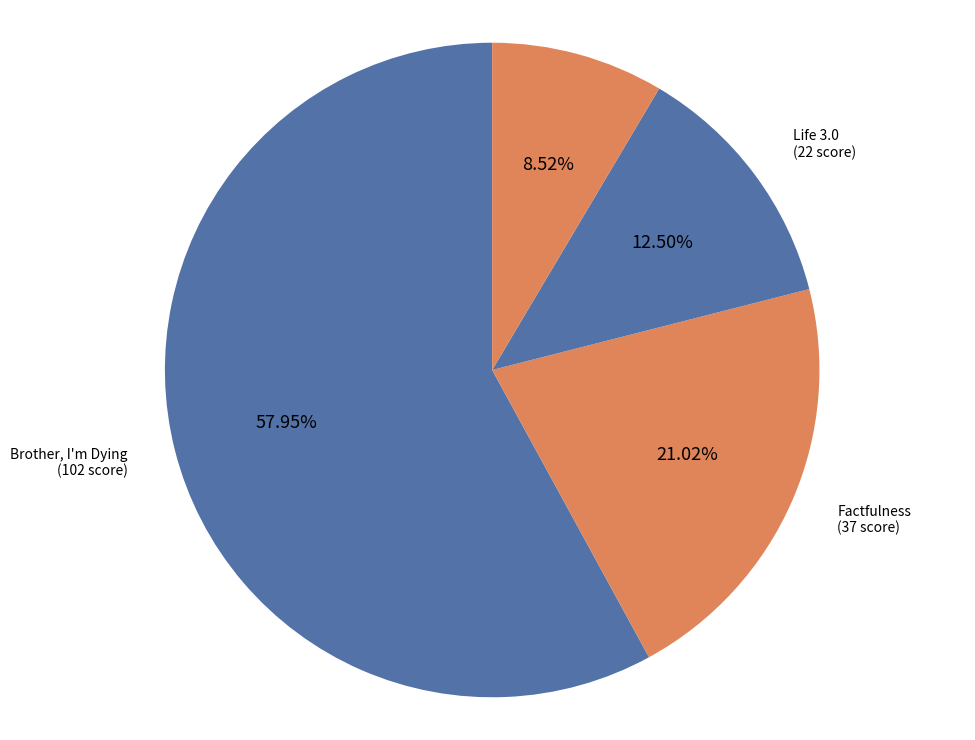

Which has a higher value, Life 3.0 or No One Is Too Small To Make A Difference?

Life 3.0